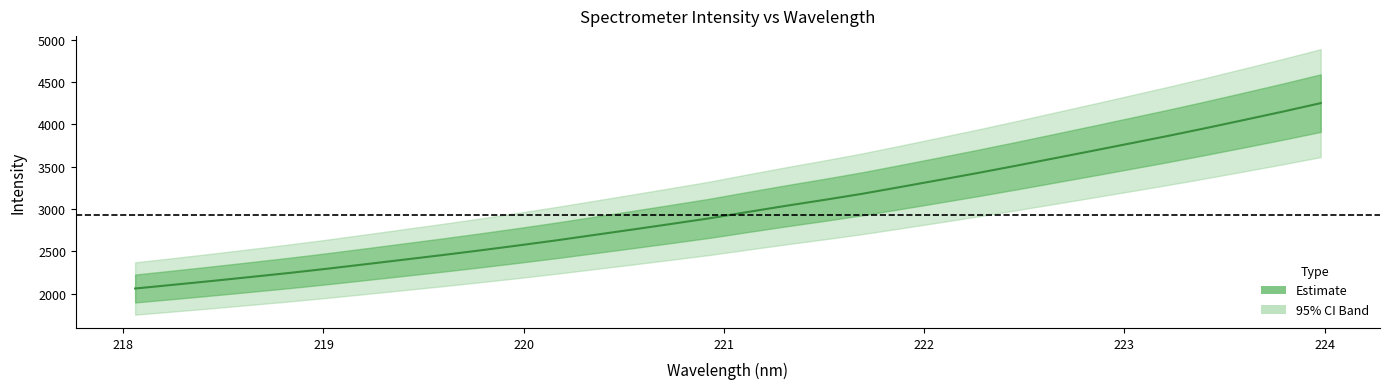

Rank the categories by value from highest to lowest.

223.9802, 223.7895, 223.5987, 223.408, 223.2172, 223.0264, 222.8355, 222.6447, 222.4538, 222.263, 222.0721, 221.8812, 221.6902, 221.4993, 221.3083, 221.1174, 220.9264, 220.7354, 220.5444, 220.3533, 220.1623, 219.9712, 219.7801, 219.589, 219.3979, 219.2067, 219.0156, 218.8244, 218.6332, 218.442, 218.2508, 218.0596